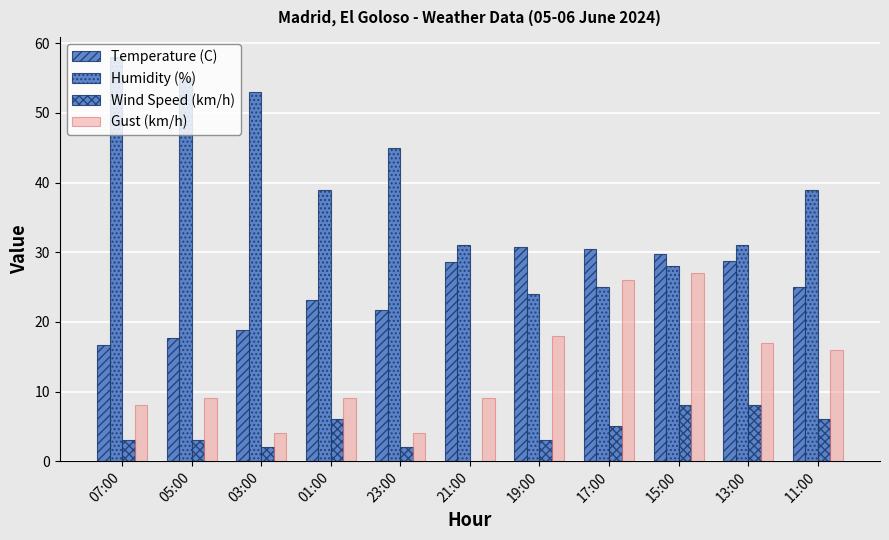

List the series in order of their overall mean, highest first.

Humidity (%), Temperature (C), Gust (km/h), Wind Speed (km/h)